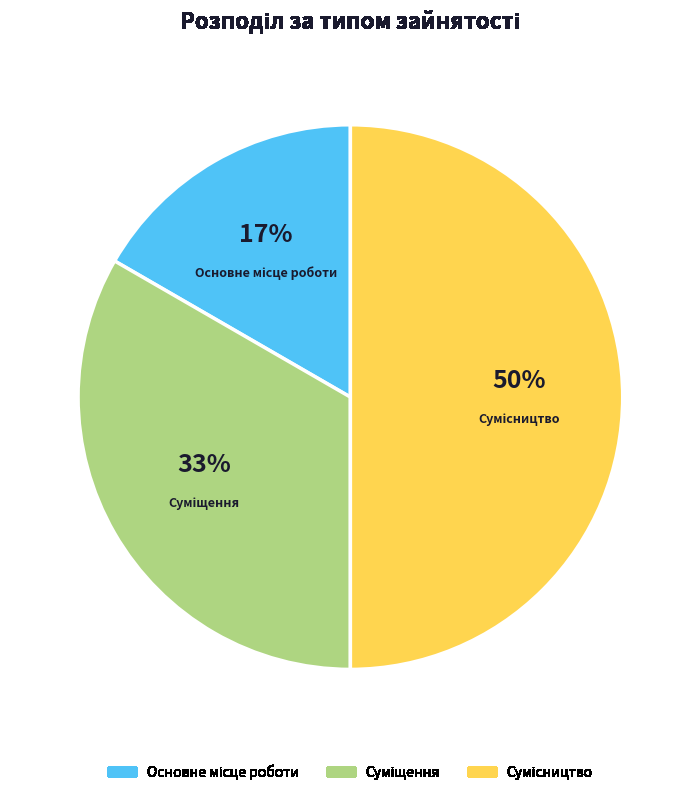

How many slices are in this pie chart?

3